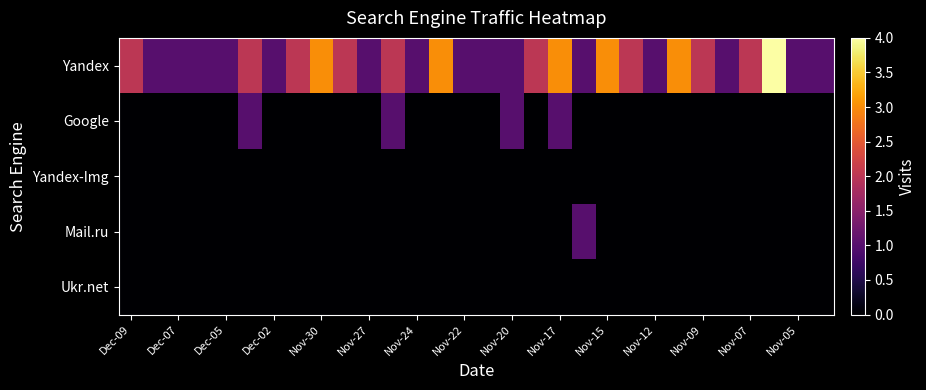

Reading left to right, transcribe all the data shown in this chart.

Yandex: 2	1	1	1	1	2	1	2	3	2	1	2	1	3	1	1	1	2	3	1	3	2	1	3	2	1	2	4	1	1
Google: 0	0	0	0	0	1	0	0	0	0	0	1	0	0	0	0	1	0	1	0	0	0	0	0	0	0	0	0	0	0
Yandex-Img: 0	0	0	0	0	0	0	0	0	0	0	0	0	0	0	0	0	0	0	0	0	0	0	0	0	0	0	0	0	0
Mail.ru: 0	0	0	0	0	0	0	0	0	0	0	0	0	0	0	0	0	0	0	1	0	0	0	0	0	0	0	0	0	0
Ukr.net: 0	0	0	0	0	0	0	0	0	0	0	0	0	0	0	0	0	0	0	0	0	0	0	0	0	0	0	0	0	0